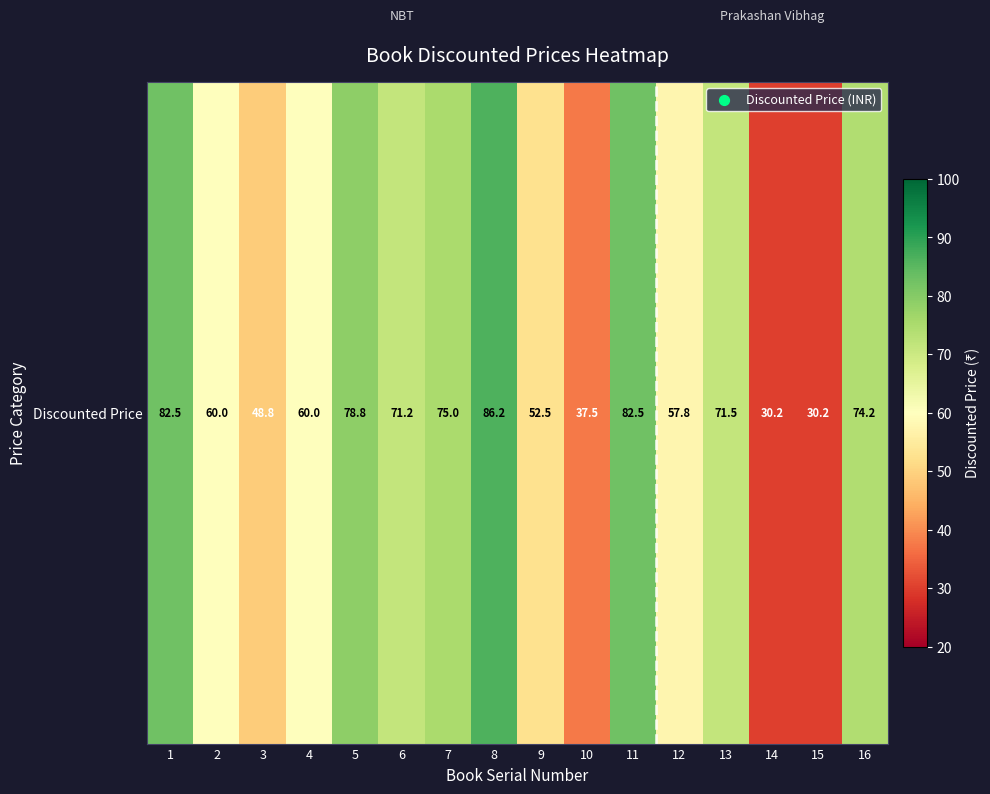

Which category has the lowest value across all series?

14